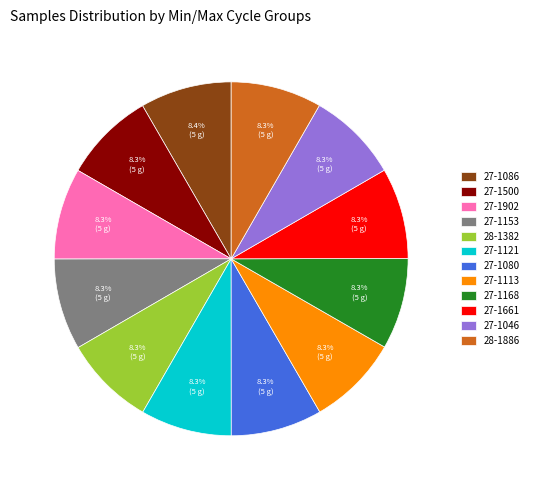

To the nearest percent, what is the average slice percentage?

8%